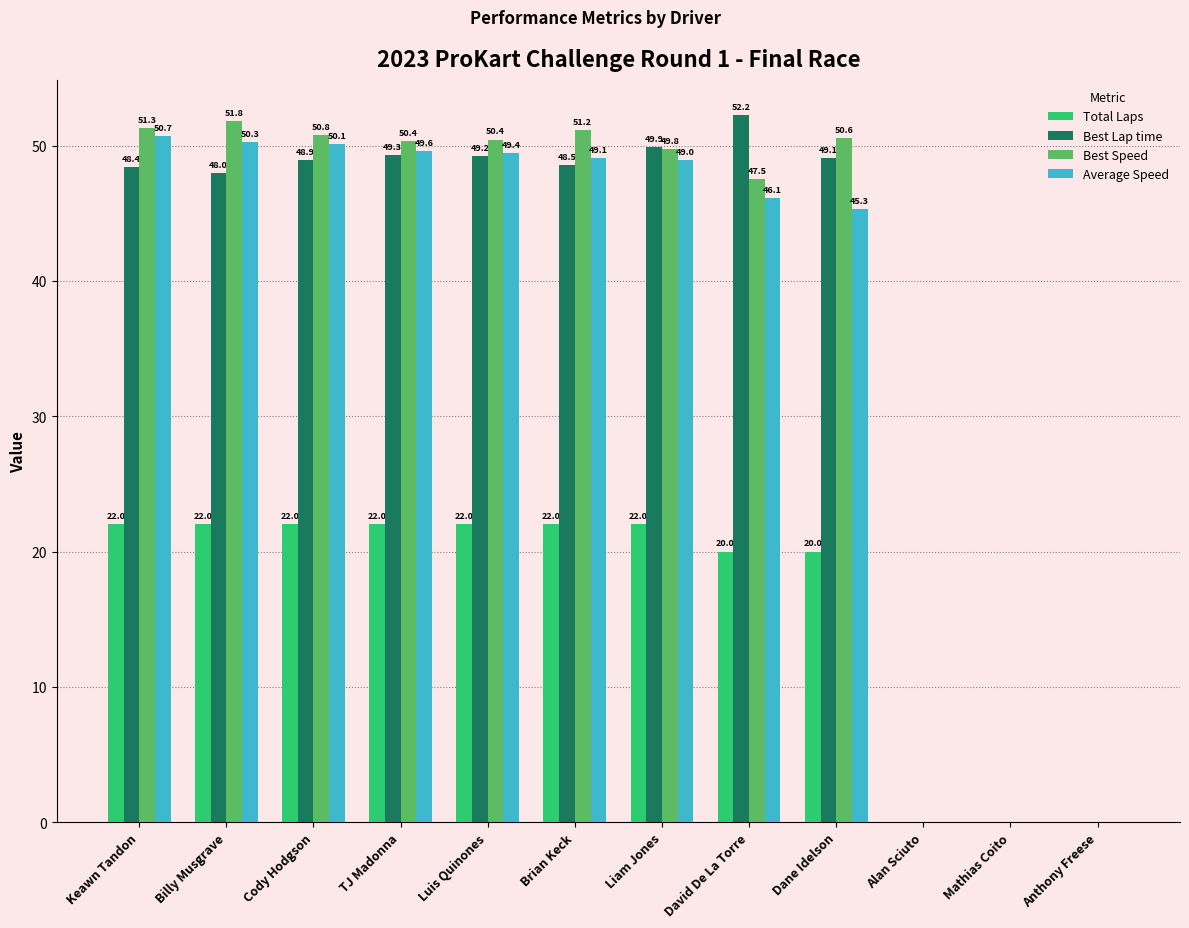

Are the bars horizontal?

No